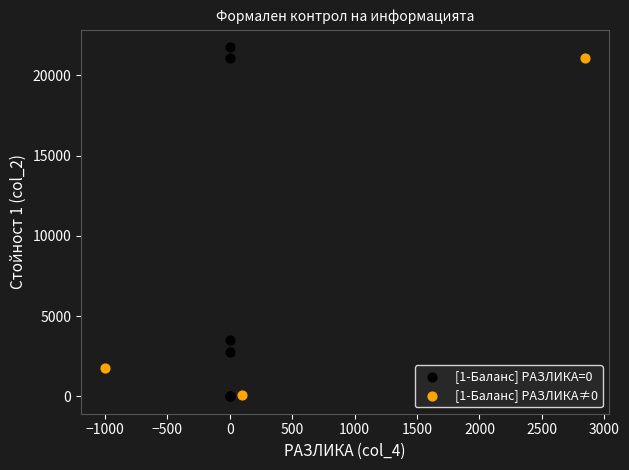

Which series has the largest Y range (max minus min)?

[1-Баланс] РАЗЛИКА=0